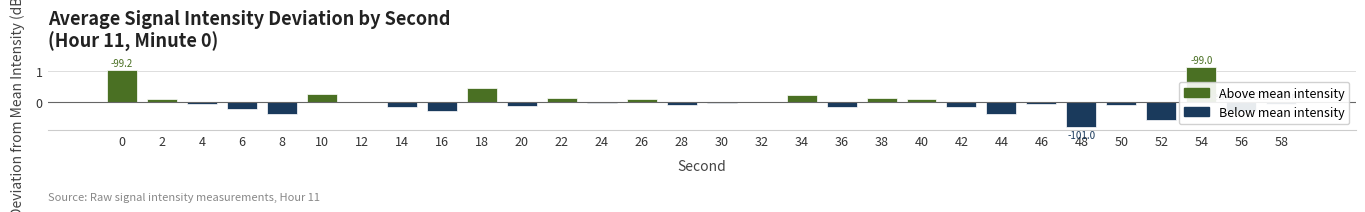

What is the minimum value shown in the chart?

-0.8